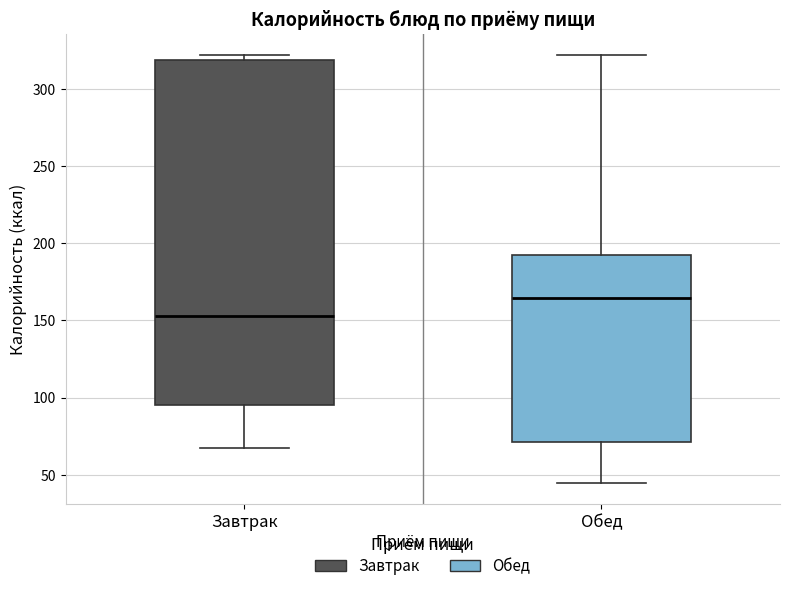

Reading left to right, transcribe this box plot: for each box, give where its median line is, the range the box spans, and where its two whiskers end, as read against the y-axis. The values are not printed on the chart, so give them approximately, as read against the axis.

Завтрак: median 155, box 95 to 320, whiskers 65 to 320 (just above the box's upper edge)
Обед: median 165, box 70 to 190, whiskers 45 to 320